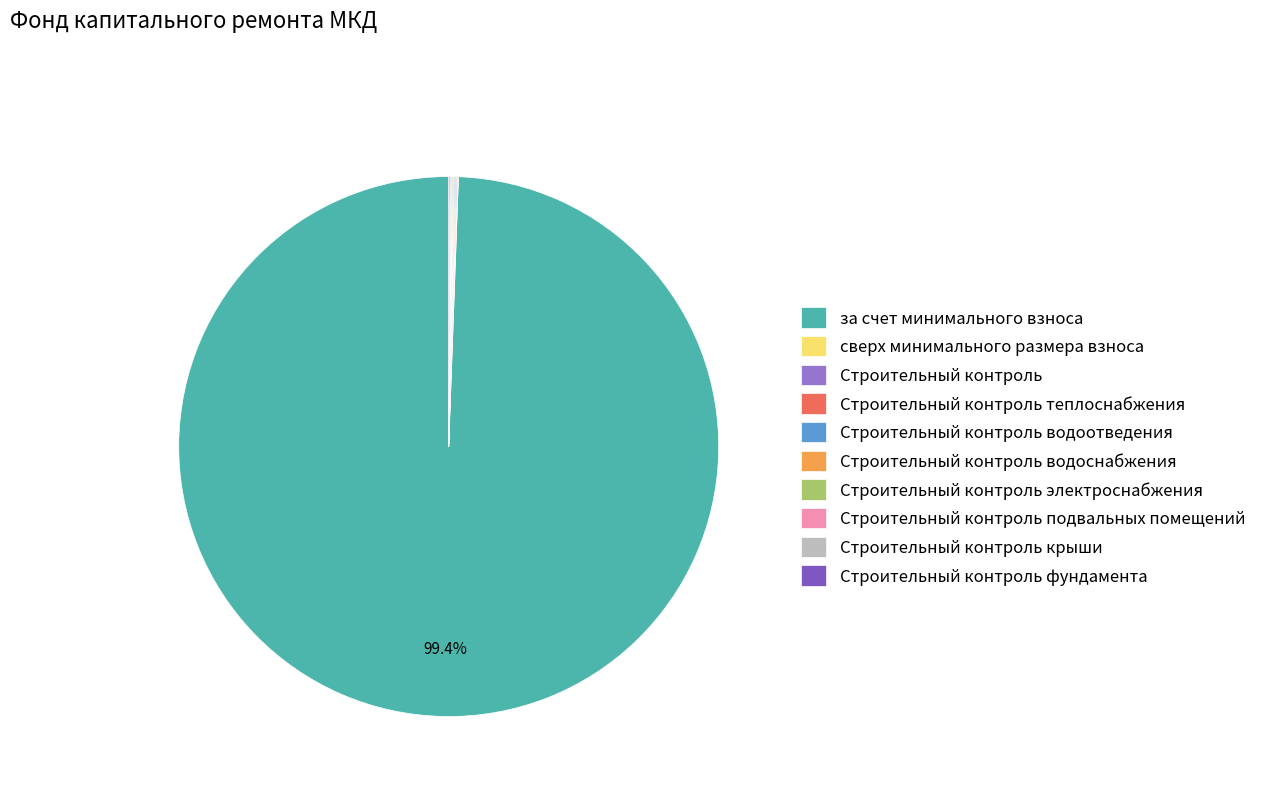

The за счет минимального взноса slice represents 99% of the pie. True or false?

True